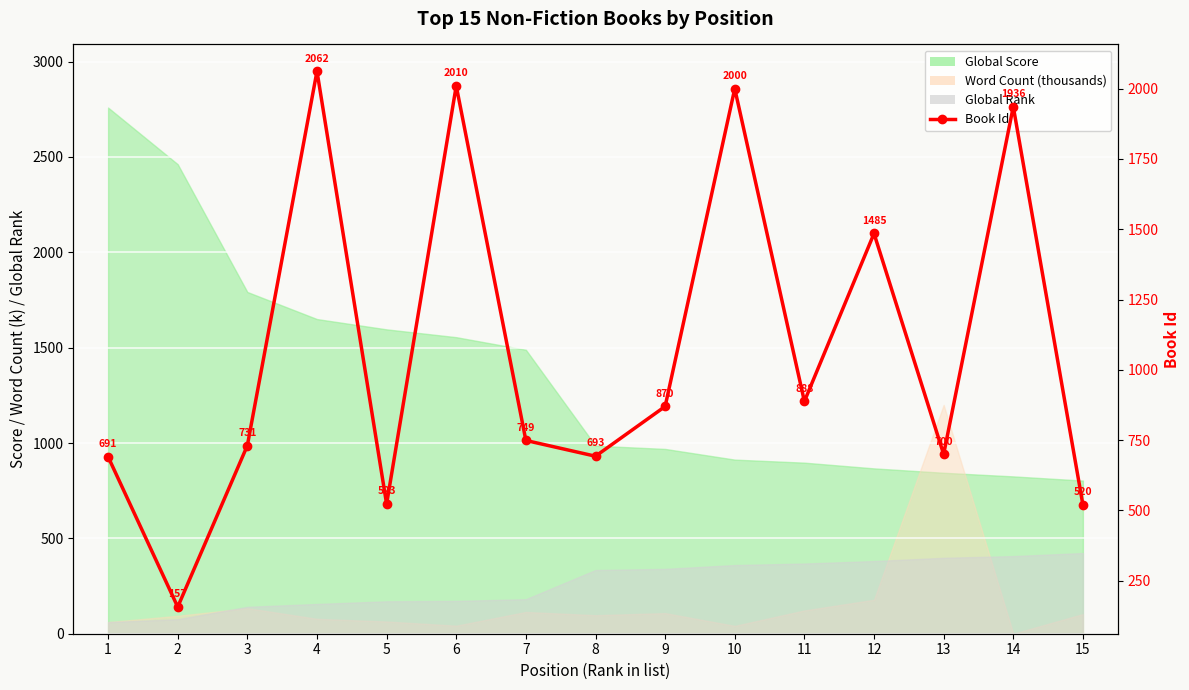

At which category does the data reach its first local valley?

2